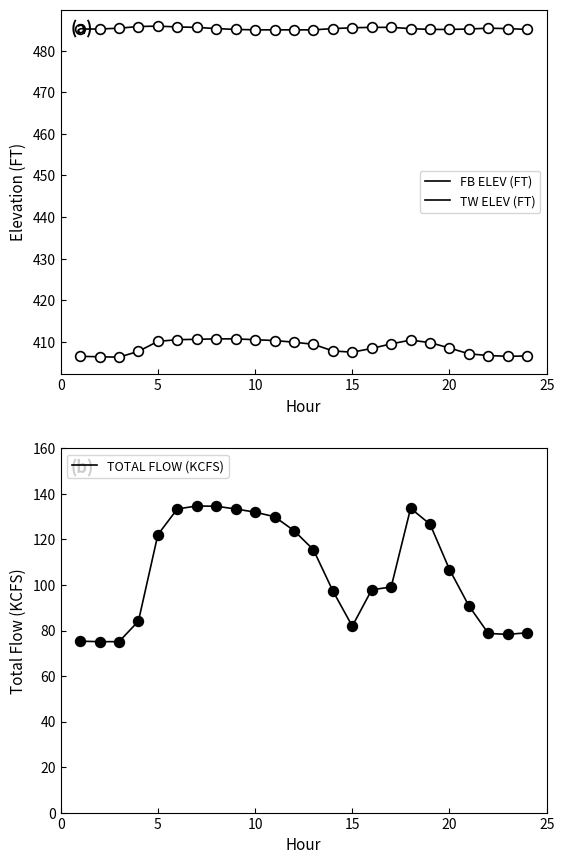

How many lines are shown in the chart?

3